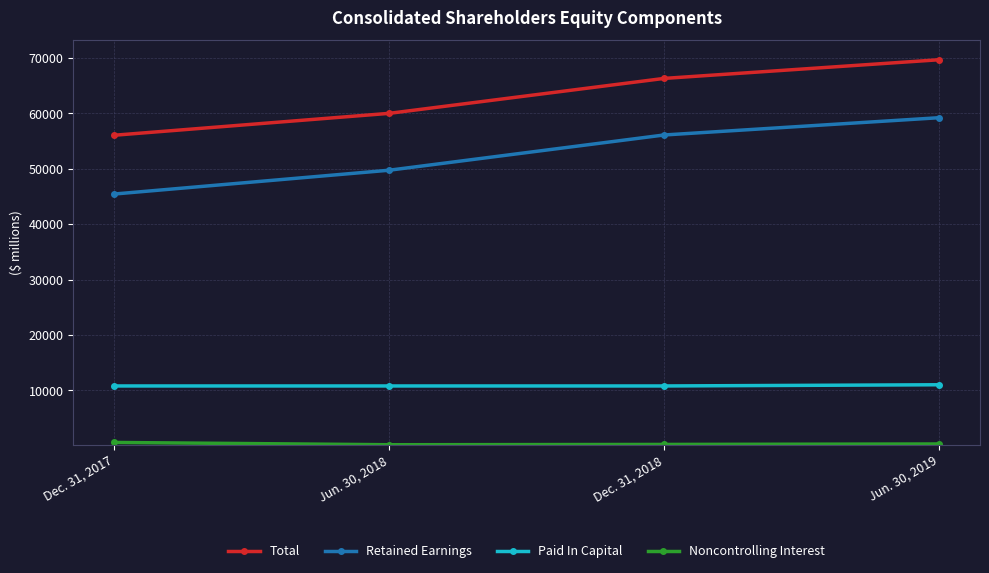

What is the maximum value shown in the chart?

69688